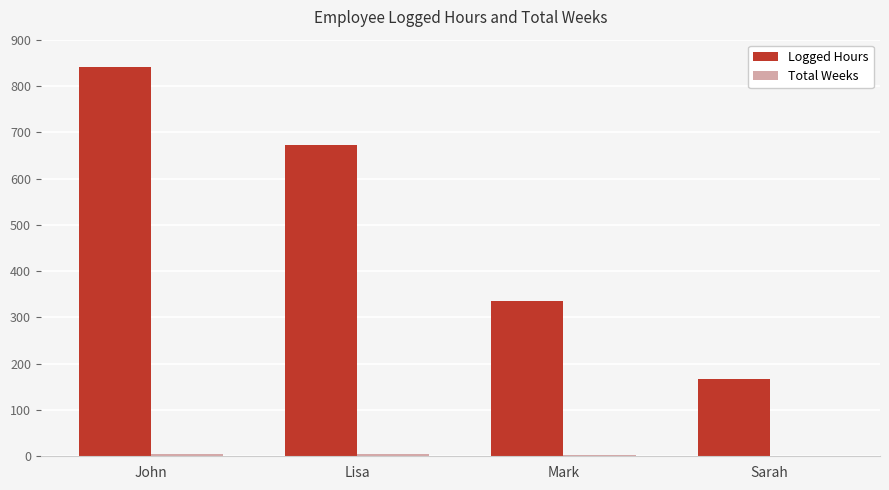

What is the sum of all Logged Hours values?

2016